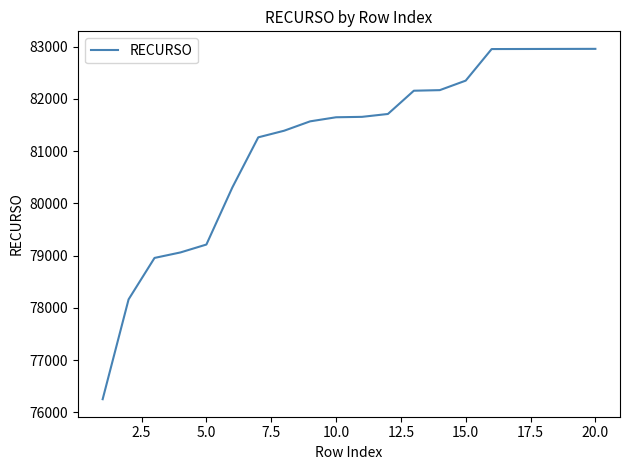

What is the difference between the maximum and minimum values?

6703